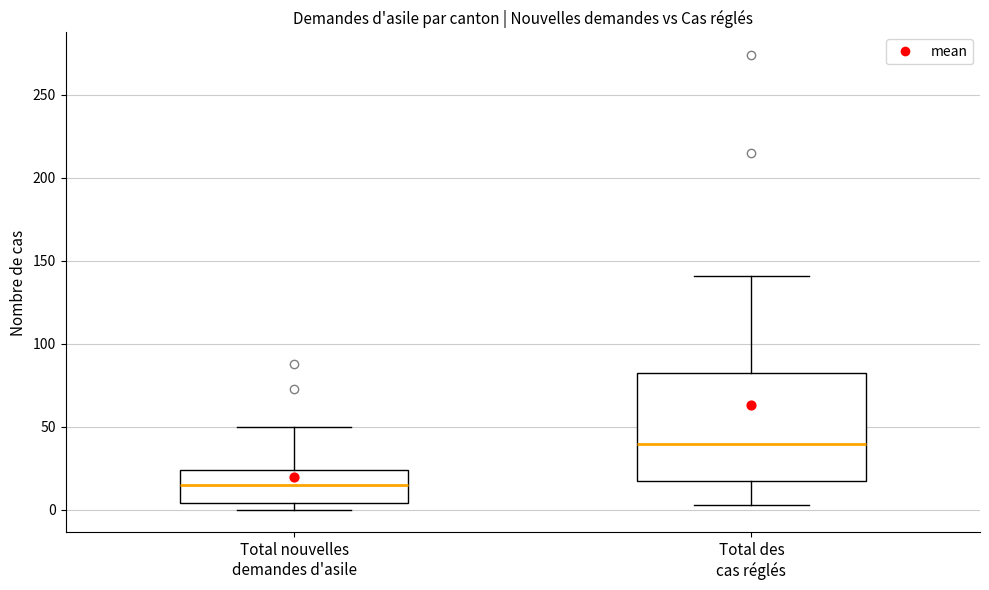

Which box's median line is the highest?

Total des cas réglés